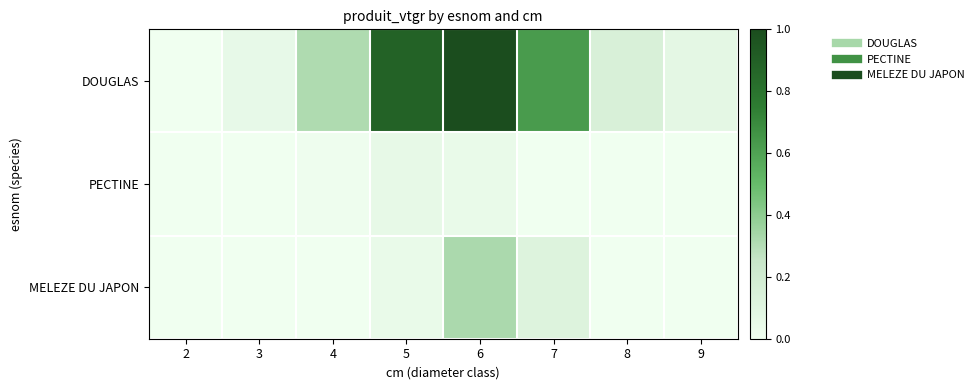

Which category has the lowest value across all series?

2